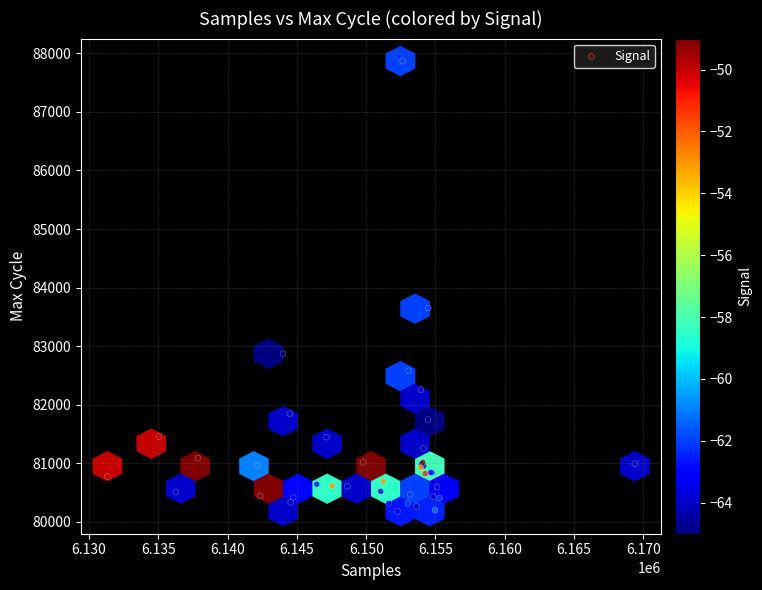

What Y value in the scatter plot is closest to 84025?

83651